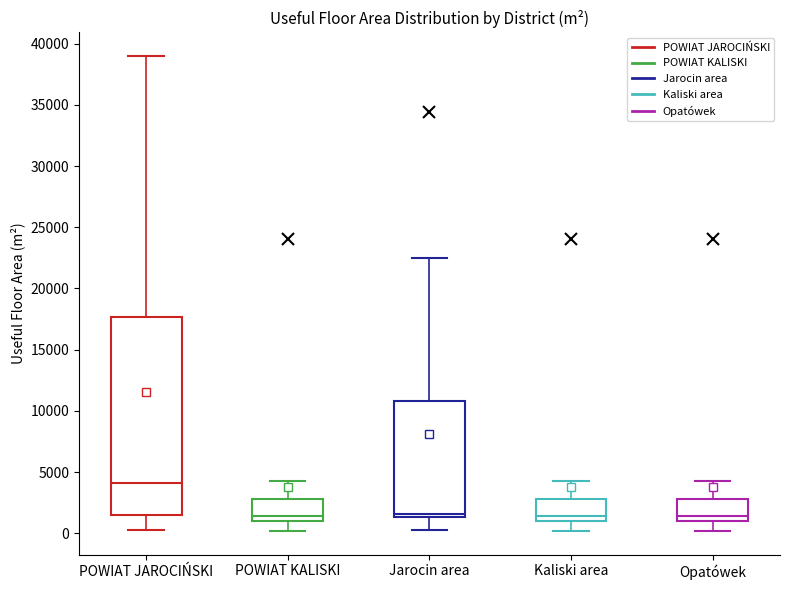

Reading left to right, read every box against the y-axis: the position of its median line, the range the box covers, and the ends of its whiskers. The values are not printed on the chart, so give them approximately, as read against the axis.

POWIAT JAROCIŃSKI: median 4000, box 1500 to 17500, whiskers 500 to 39000
POWIAT KALISKI: median 1500, box 1000 to 3000, whiskers 0 to 4500
Jarocin area: median 1500 (just above the box's lower edge), box 1500 to 11000, whiskers 500 to 22500
Kaliski area: median 1500, box 1000 to 3000, whiskers 0 to 4500
Opatówek: median 1500, box 1000 to 3000, whiskers 0 to 4500